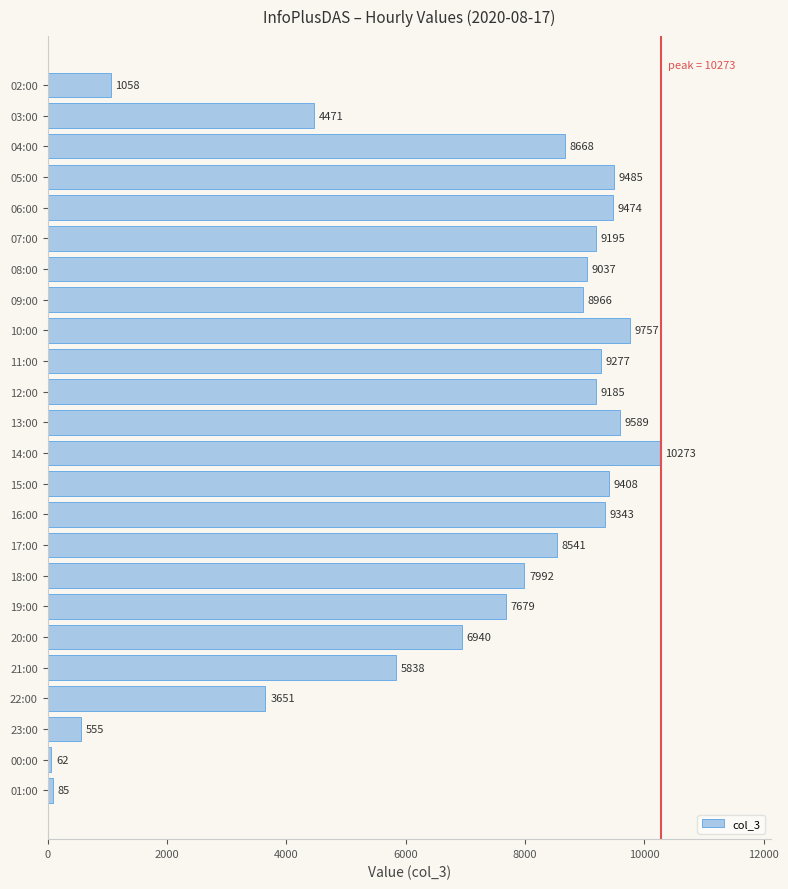

List the labels in order of value, largest first.

14:00, 10:00, 13:00, 05:00, 06:00, 15:00, 16:00, 11:00, 07:00, 12:00, 08:00, 09:00, 04:00, 17:00, 18:00, 19:00, 20:00, 21:00, 03:00, 22:00, 02:00, 23:00, 01:00, 00:00